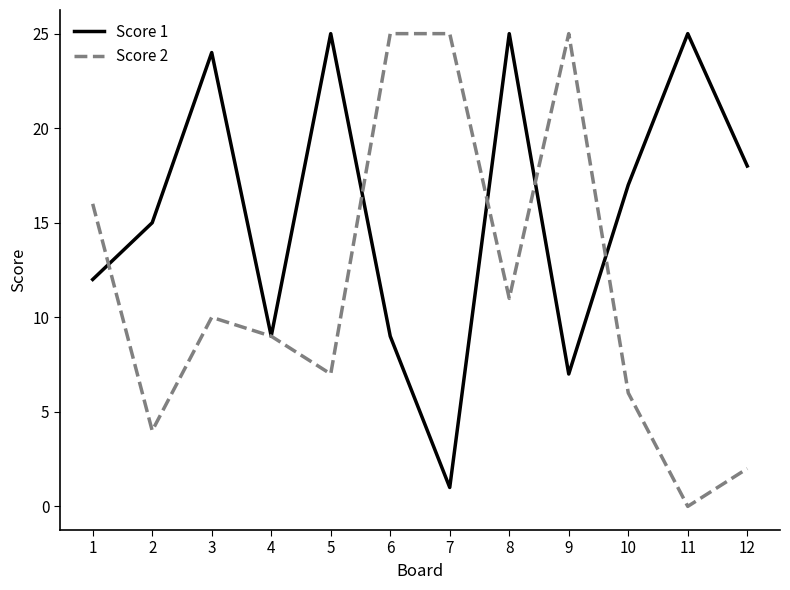

True or false: Score 1 has a value of 17 at 10.

True